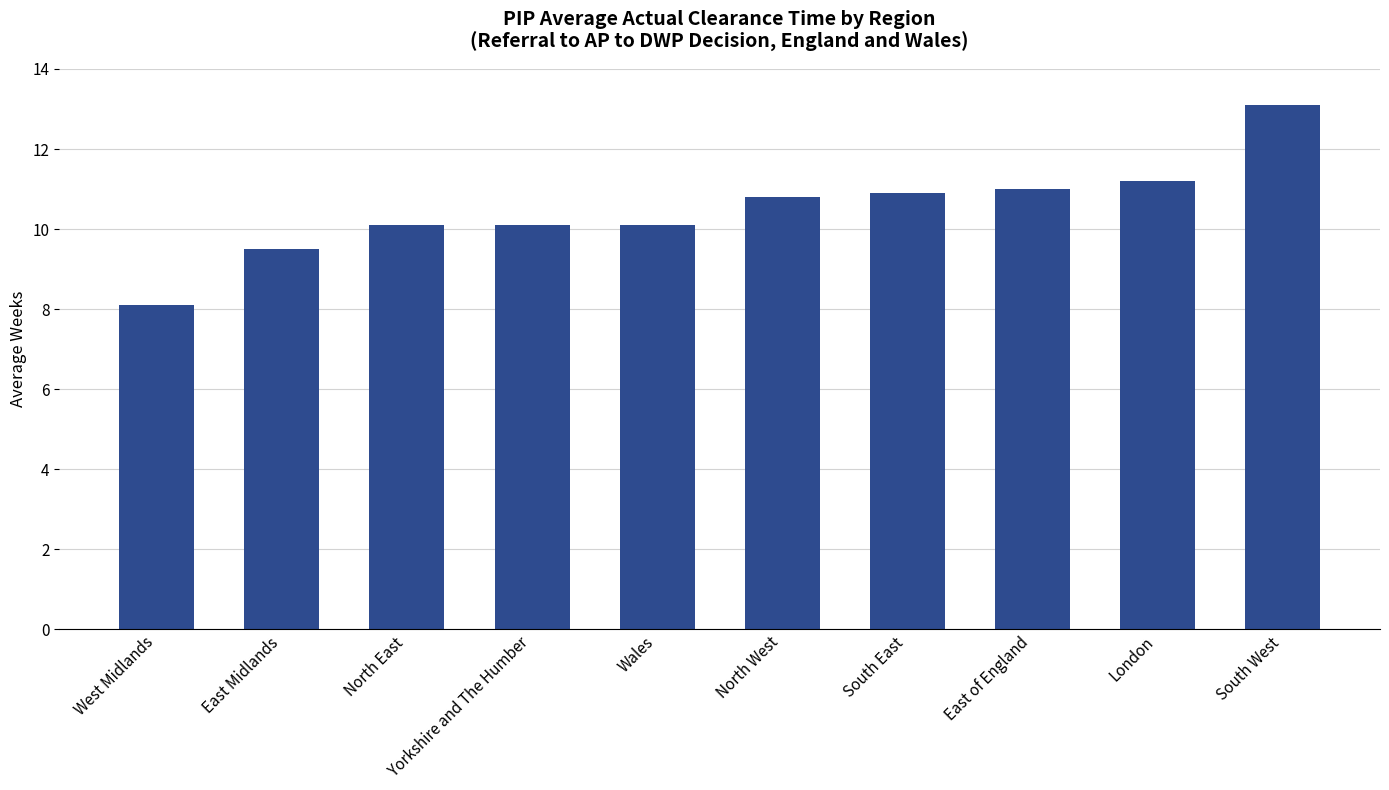

What is the greatest value displayed?

13.1